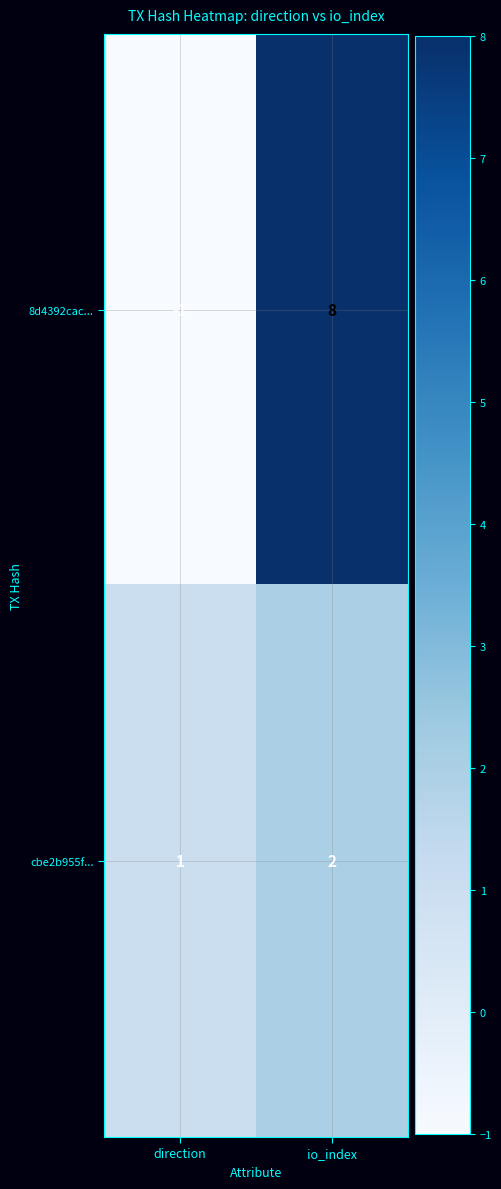

How many values in 8d4392cac... are above zero?

1